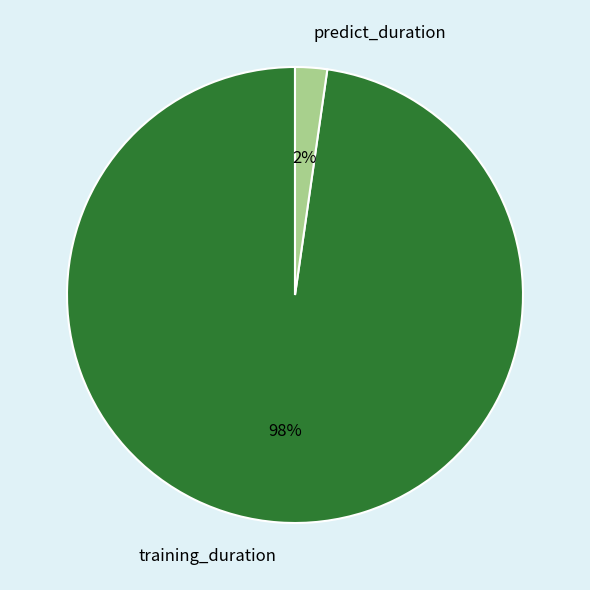

Between predict_duration and training_duration, which is larger?

training_duration